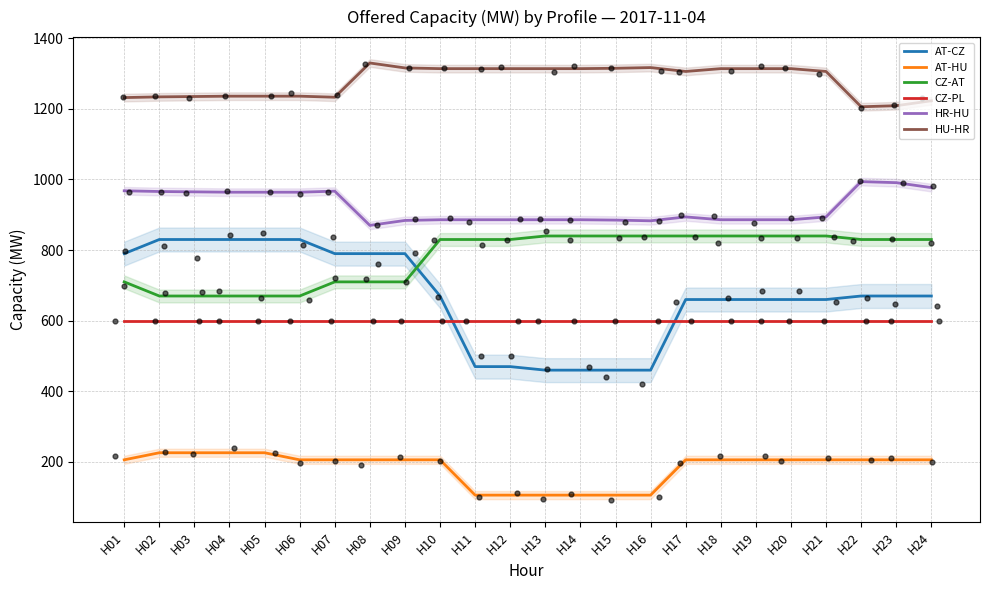

Is the value of HU-HR at H21 greater than the value of HR-HU at H14?

Yes